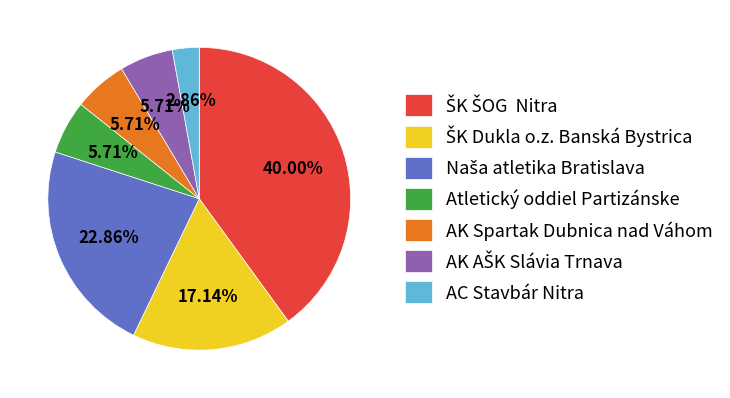

Combined, do Atletický oddiel Partizánske and AK Spartak Dubnica nad Váhom account for over 50%?

No